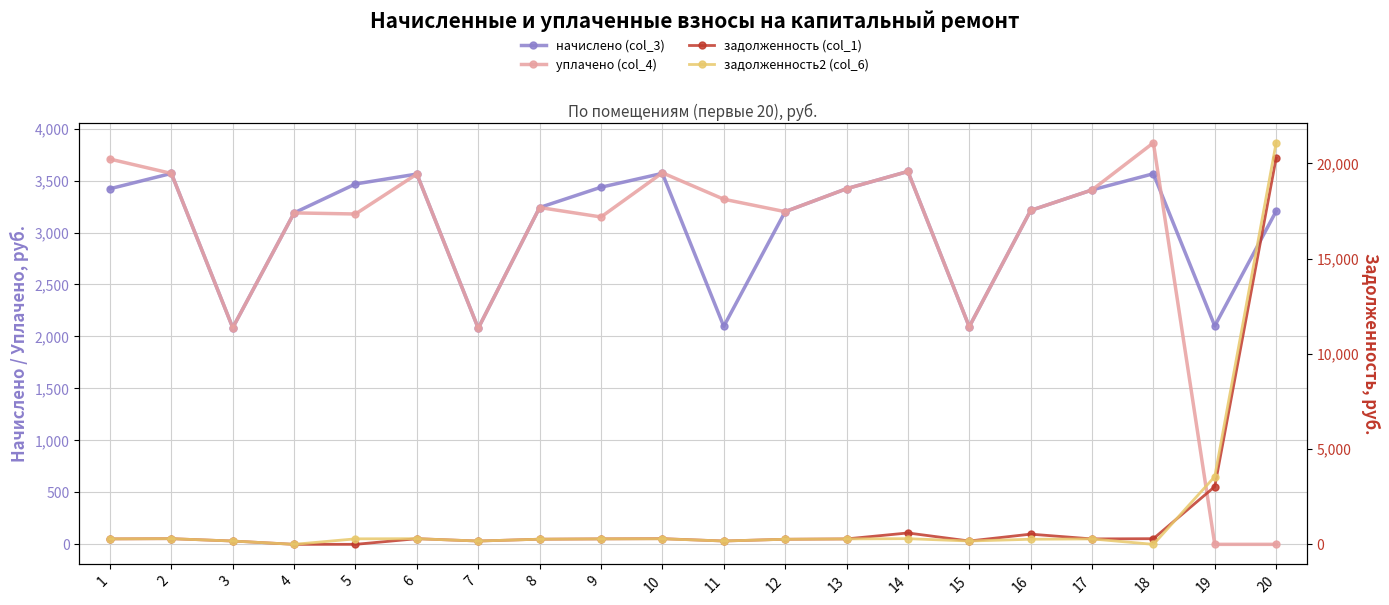

How many distinct data groups are displayed?

4